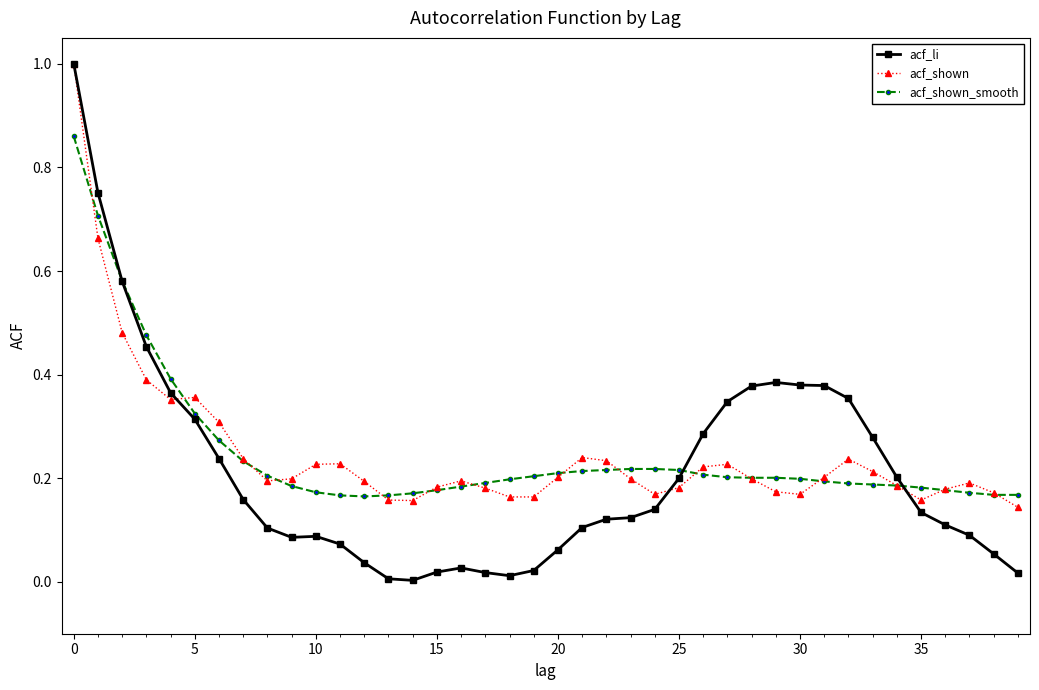

True or false: acf_shown has more than 0 points higher than both neighbors.

True